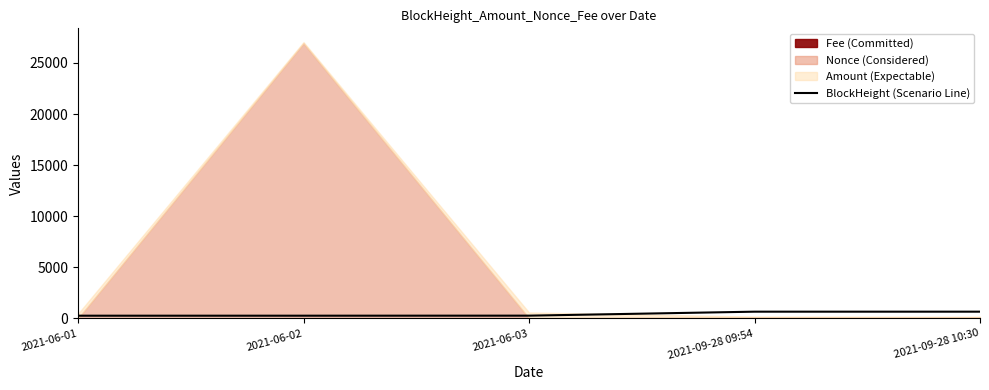

What is the ratio of the value at 2021-06-03 to the value at 2021-09-28 09:54?

0.4